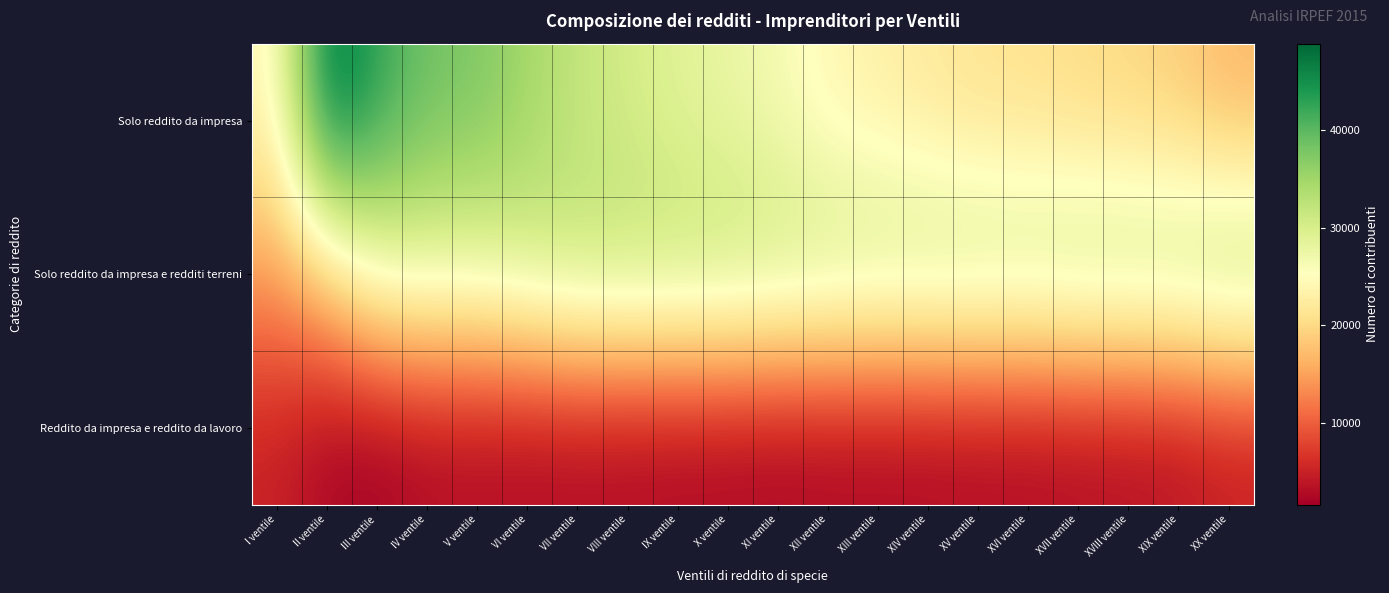

Count the number of data series in this chart.

3